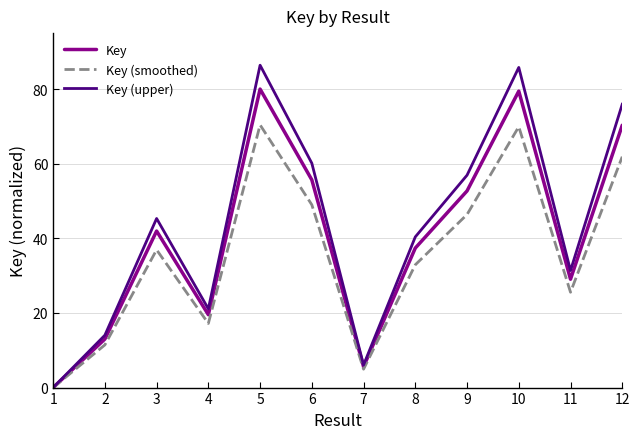

Reading left to right, what are all the values shown in this chart?

Key: 1=0.0	2=13.0	3=42.0	4=19.5	5=80.0	6=55.7	7=5.6	8=37.4	9=52.7	10=79.4	11=29.0	12=70.3
Key (smoothed): 1=0.0	2=11.4	3=36.9	4=17.2	5=70.4	6=49.0	7=4.9	8=32.9	9=46.4	10=69.9	11=25.6	12=61.9
Key (upper): 1=0.0	2=14.0	3=45.3	4=21.1	5=86.4	6=60.1	7=6.1	8=40.4	9=56.9	10=85.8	11=31.4	12=75.9